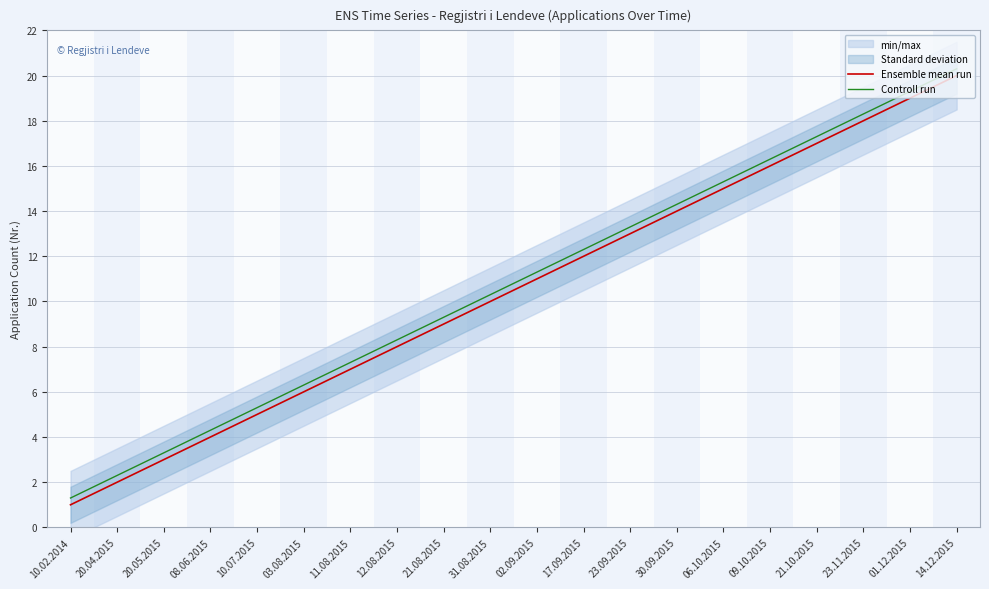

What is the maximum value for Controll run?

20.3